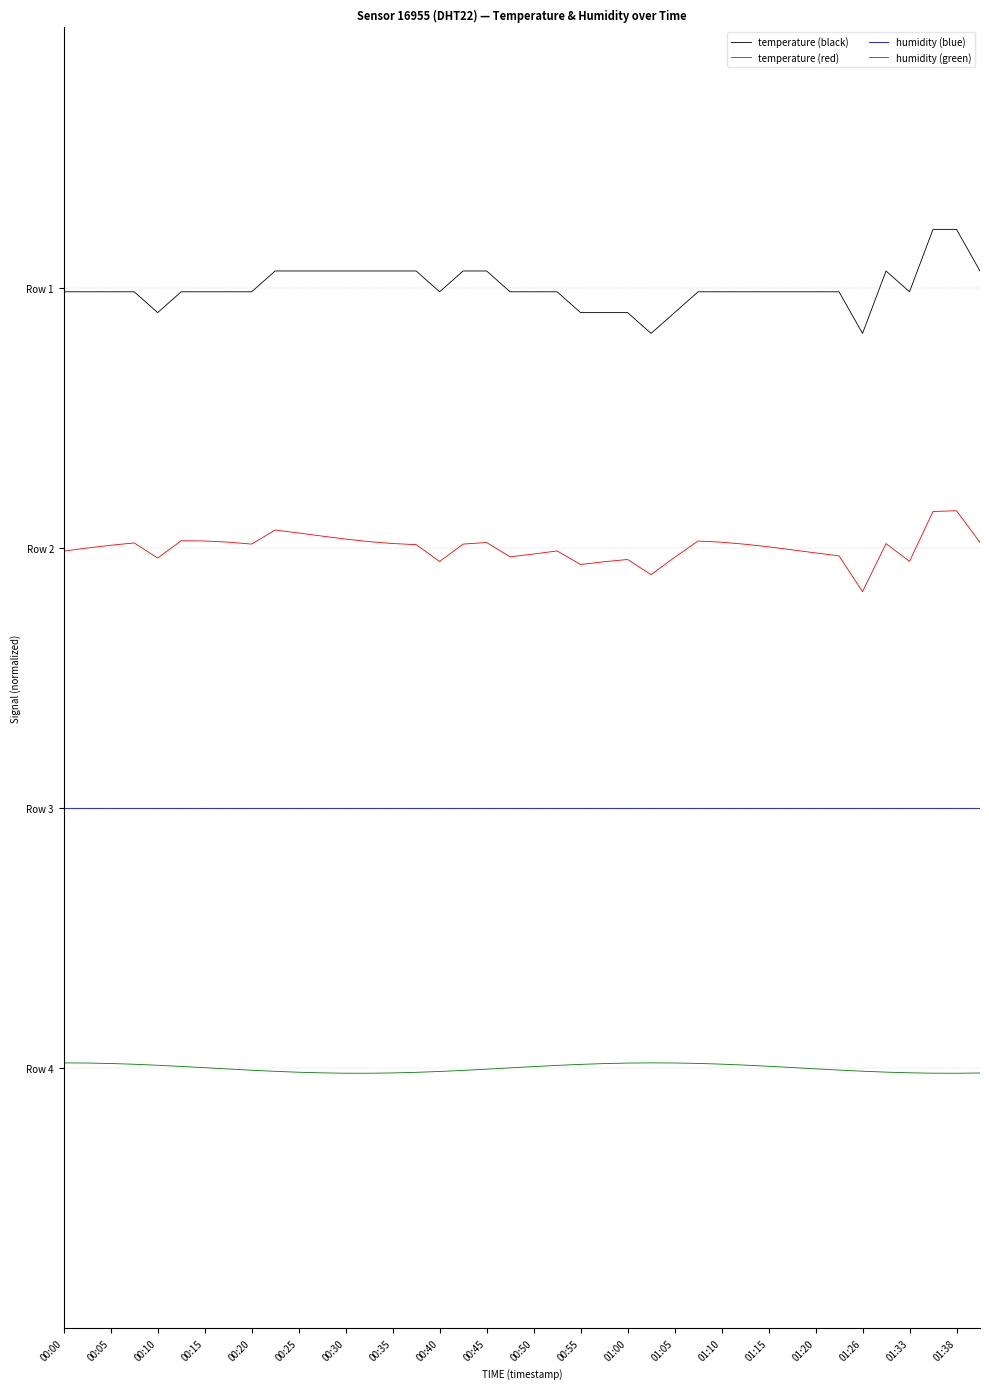

Does the chart display data point markers on the line(s)?

No